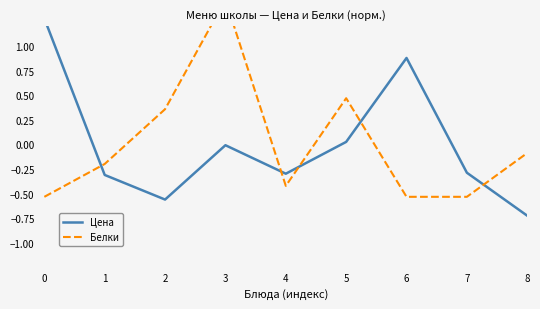

Where do Белки and Цена first cross each other?

0 and 1